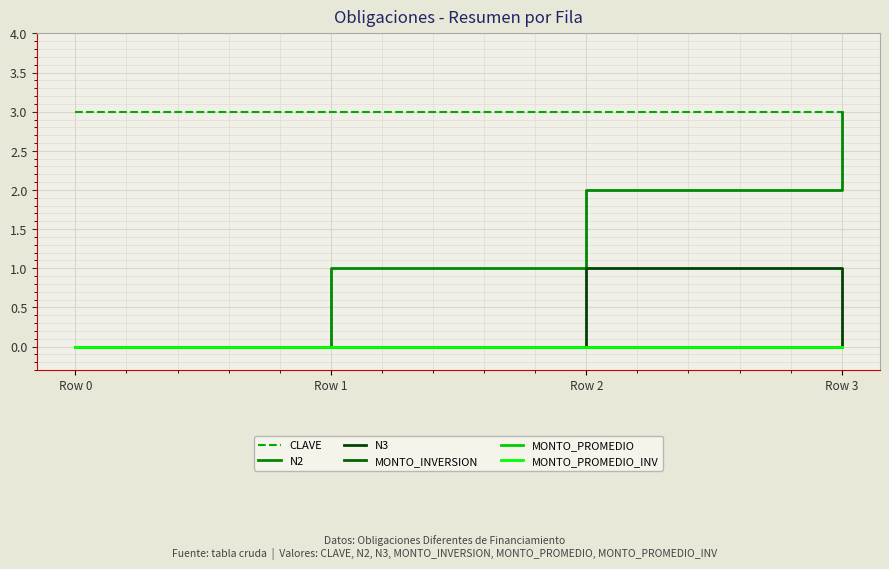

Does the chart display data point markers on the line(s)?

No